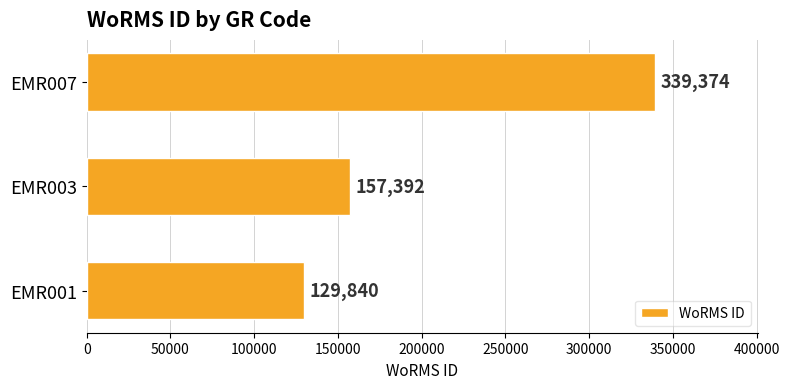

What is the ratio of the value at EMR007 to the value at EMR003?

2.2